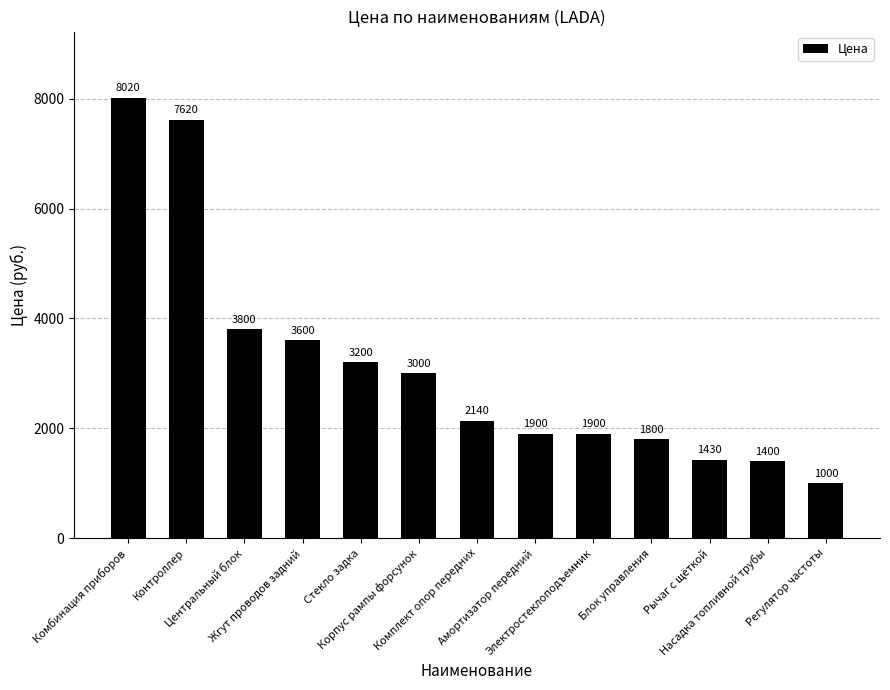

How many distinct data groups are displayed?

1